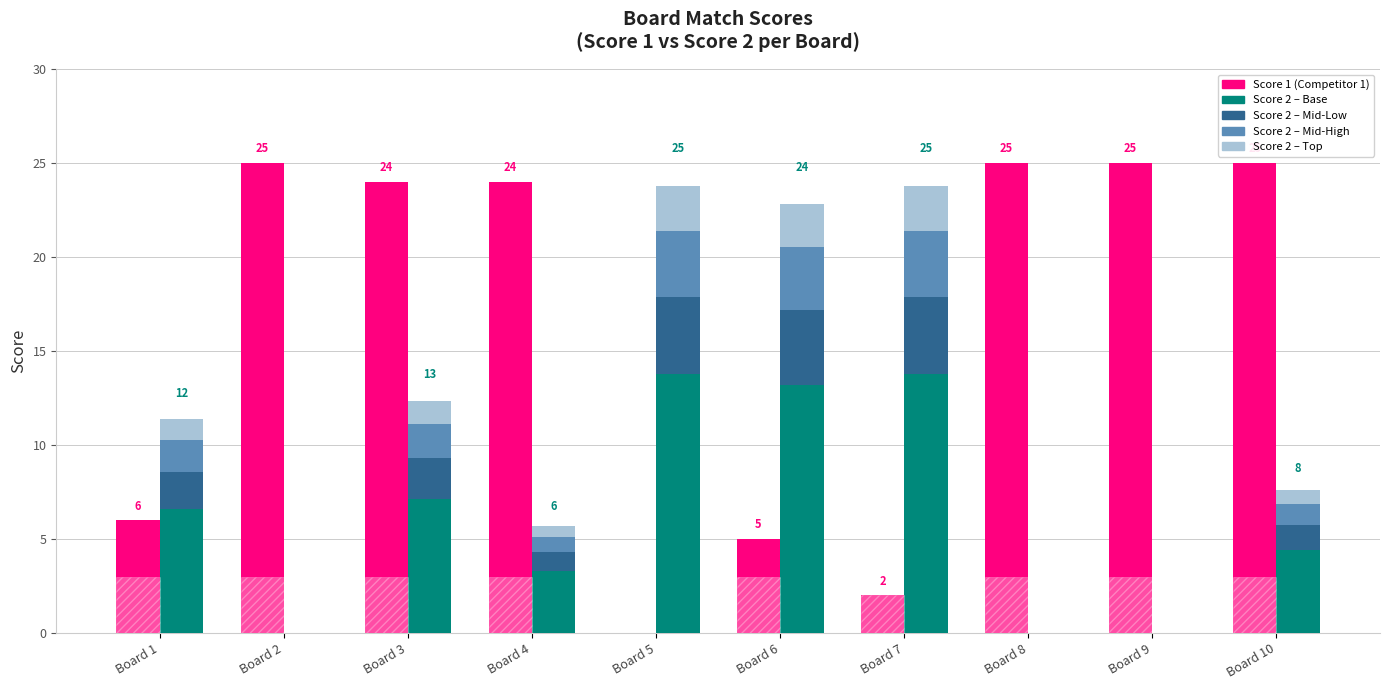

At which category is the sum across all series the highest?

Board 3